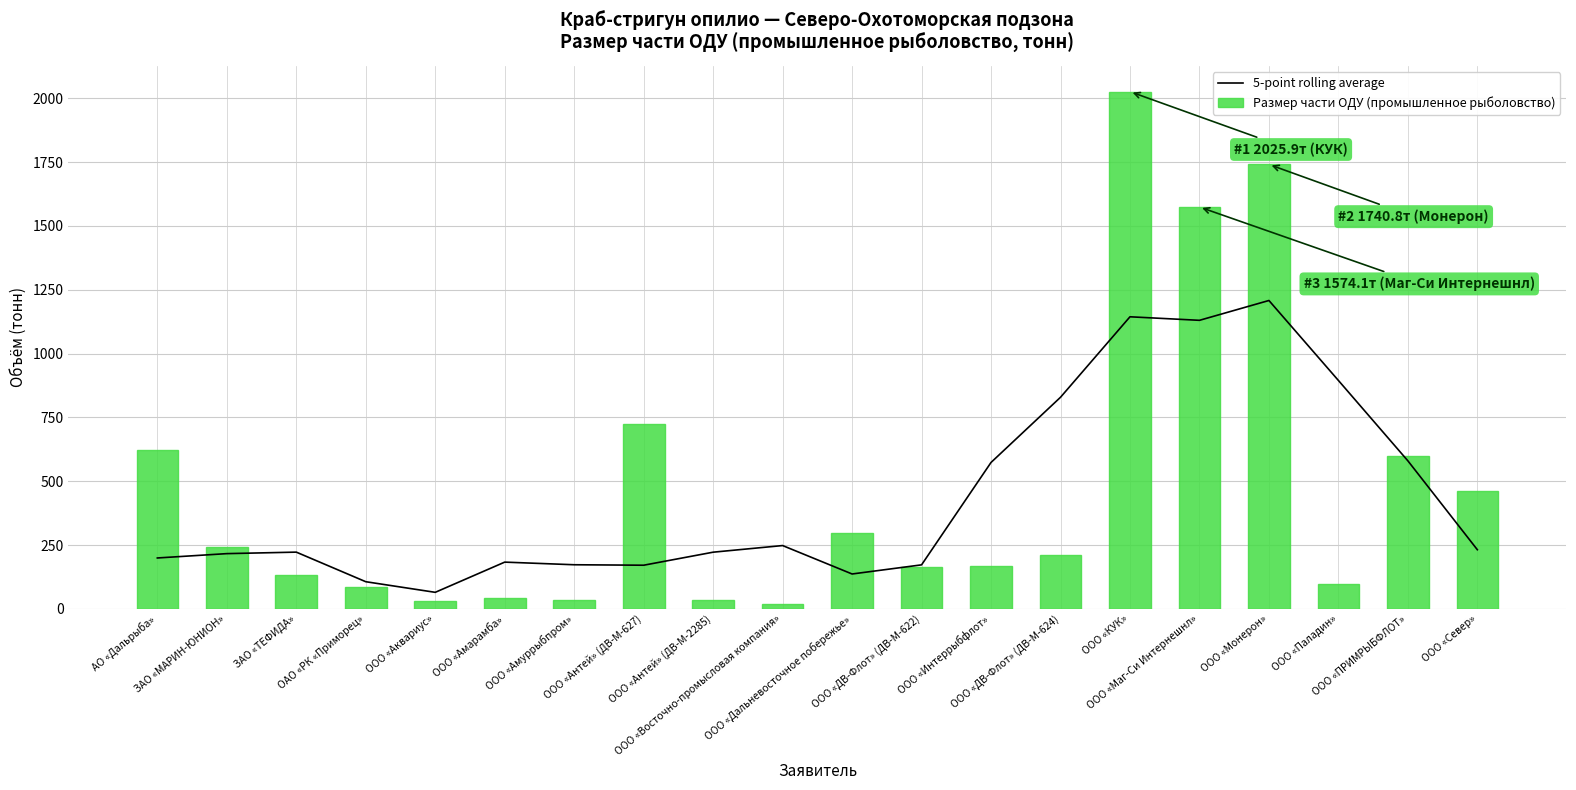

The value of Размер части ОДУ (промышленное рыболовство) at ООО «ДВ-Флот» (ДВ-М-624) is 71.2. True or false?

False